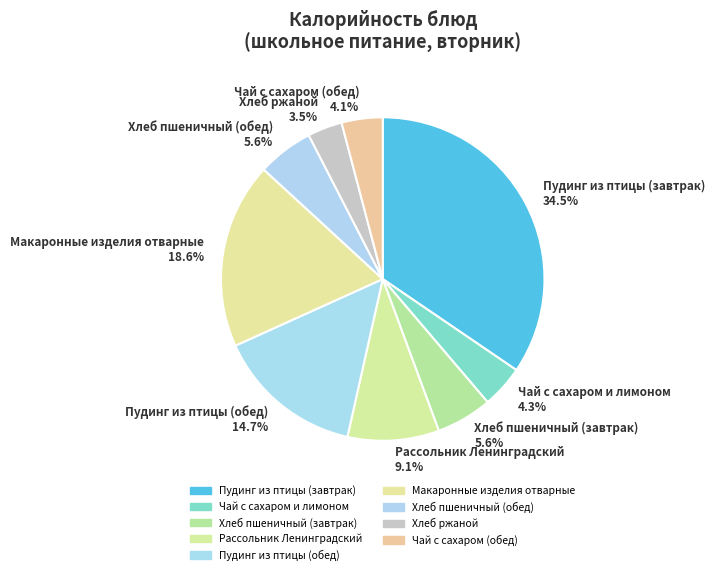

How many slices are in this pie chart?

9